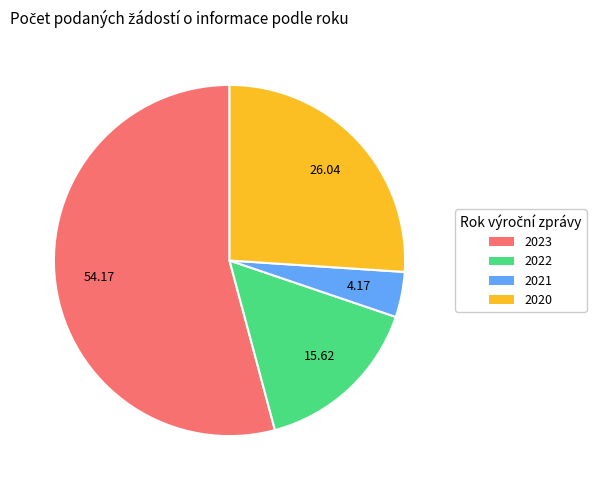

Is it true that 2023 is 65% of the pie?

False